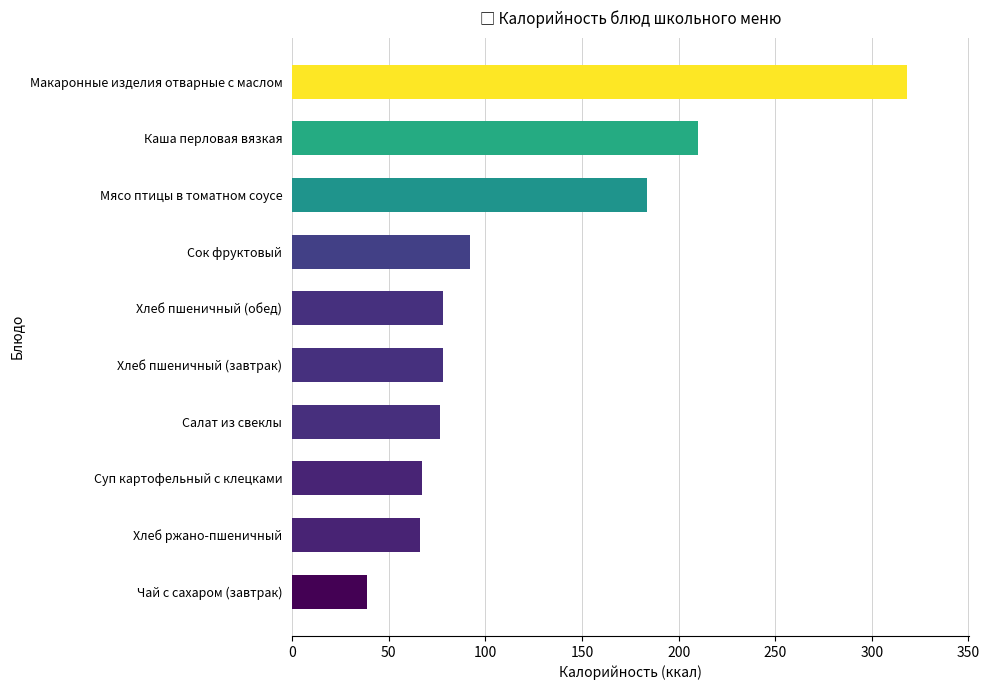

Between Макаронные изделия отварные с маслом and Хлеб пшеничный (завтрак), which is larger?

Макаронные изделия отварные с маслом